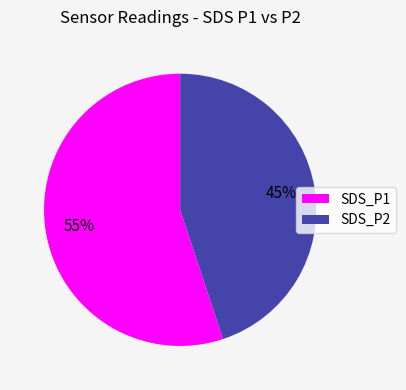

What percentage is the SDS_P2 slice, to the nearest percent?

45%